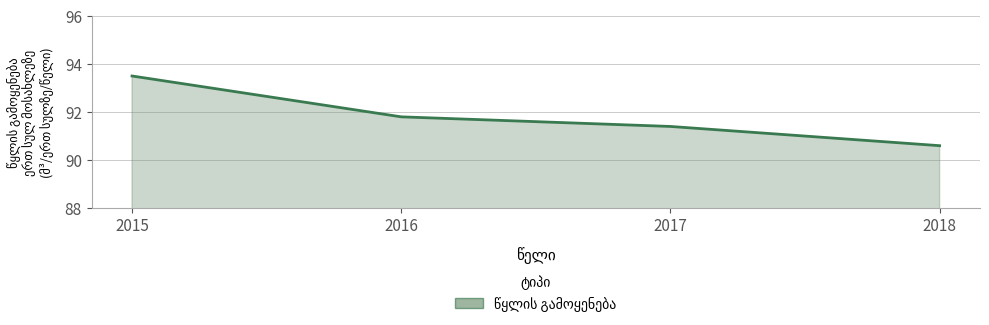

Is it true that the value at 2016 is 32.1?

False